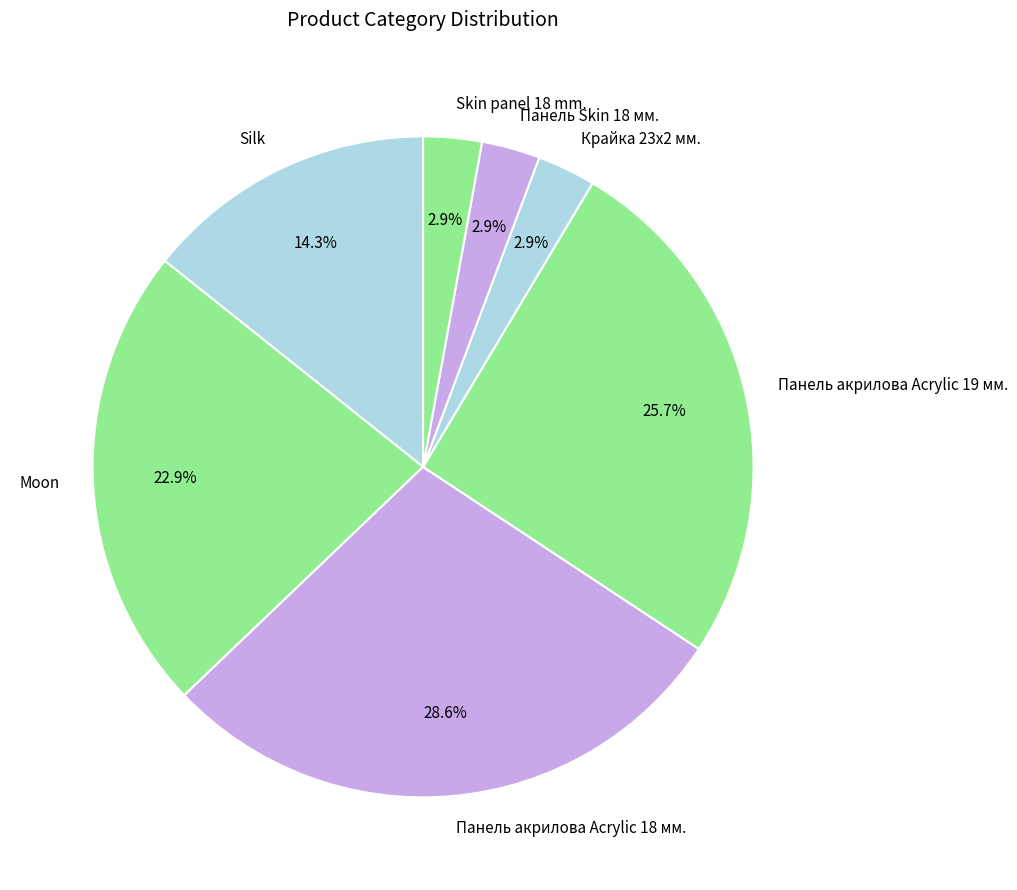

Combined, what portion of the pie is Moon and Панель Skin 18 мм.?

25.7%